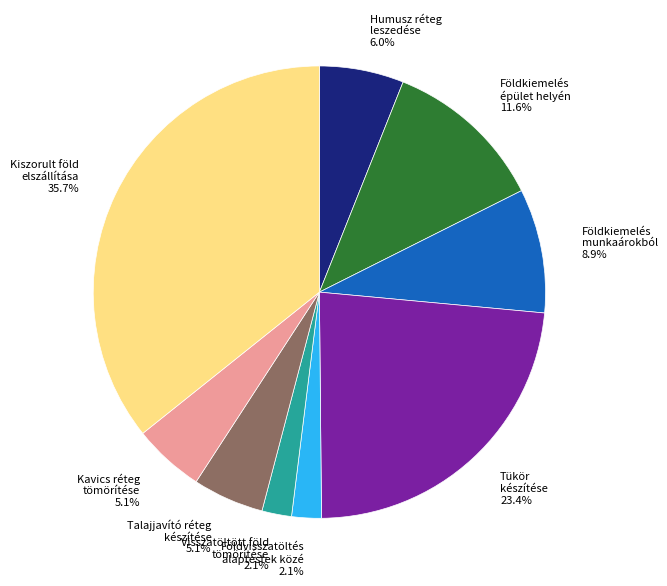

Count the number of slices in the pie.

9